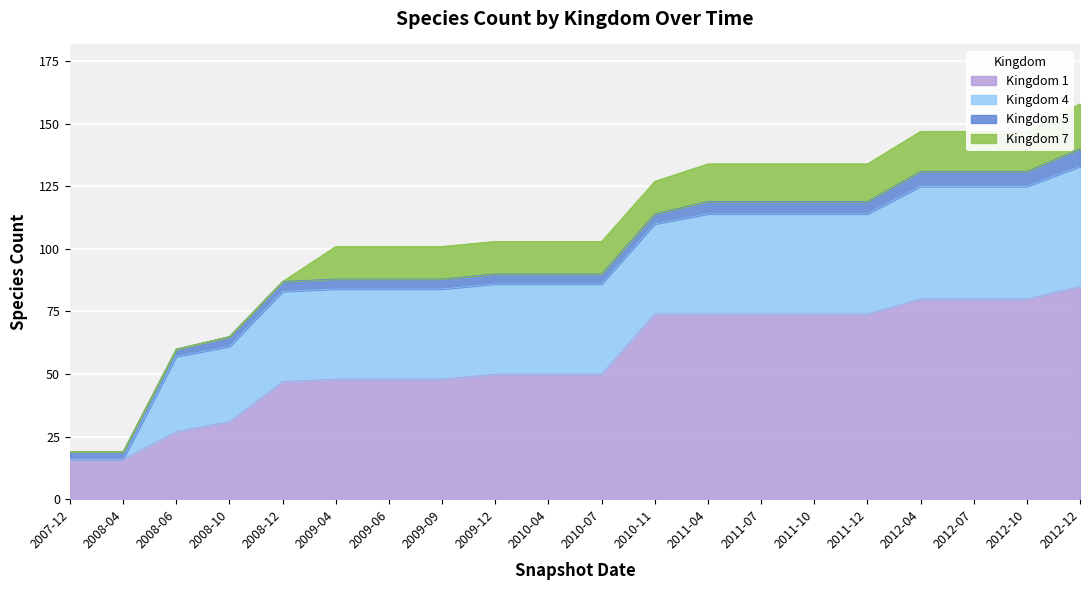

Which category has the highest value in the Kingdom 1 series?

2012-12